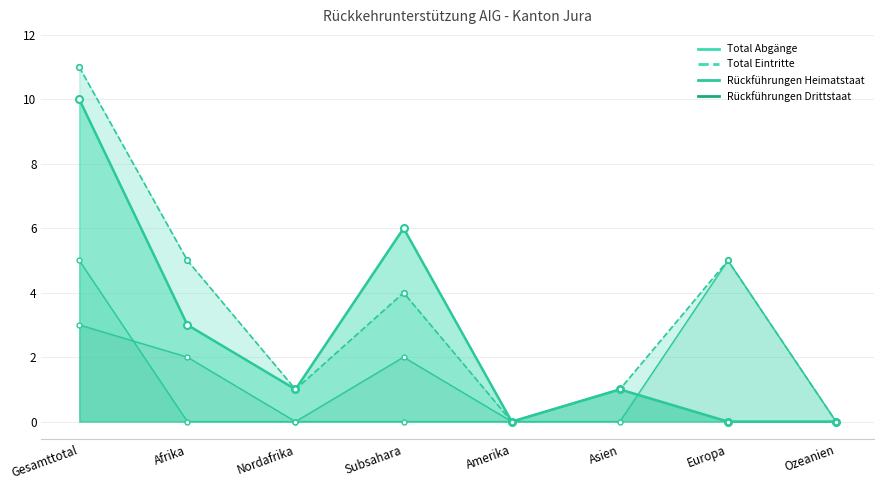

What is the total value across all series at Subsahara?

12